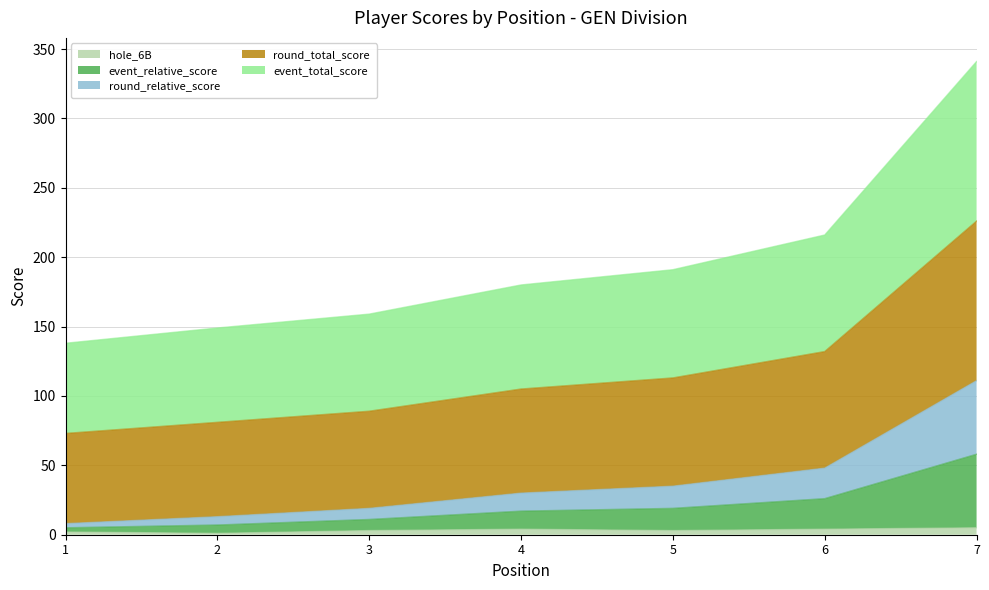

What is the value of the round_relative_score point at the 5th from the left?

35